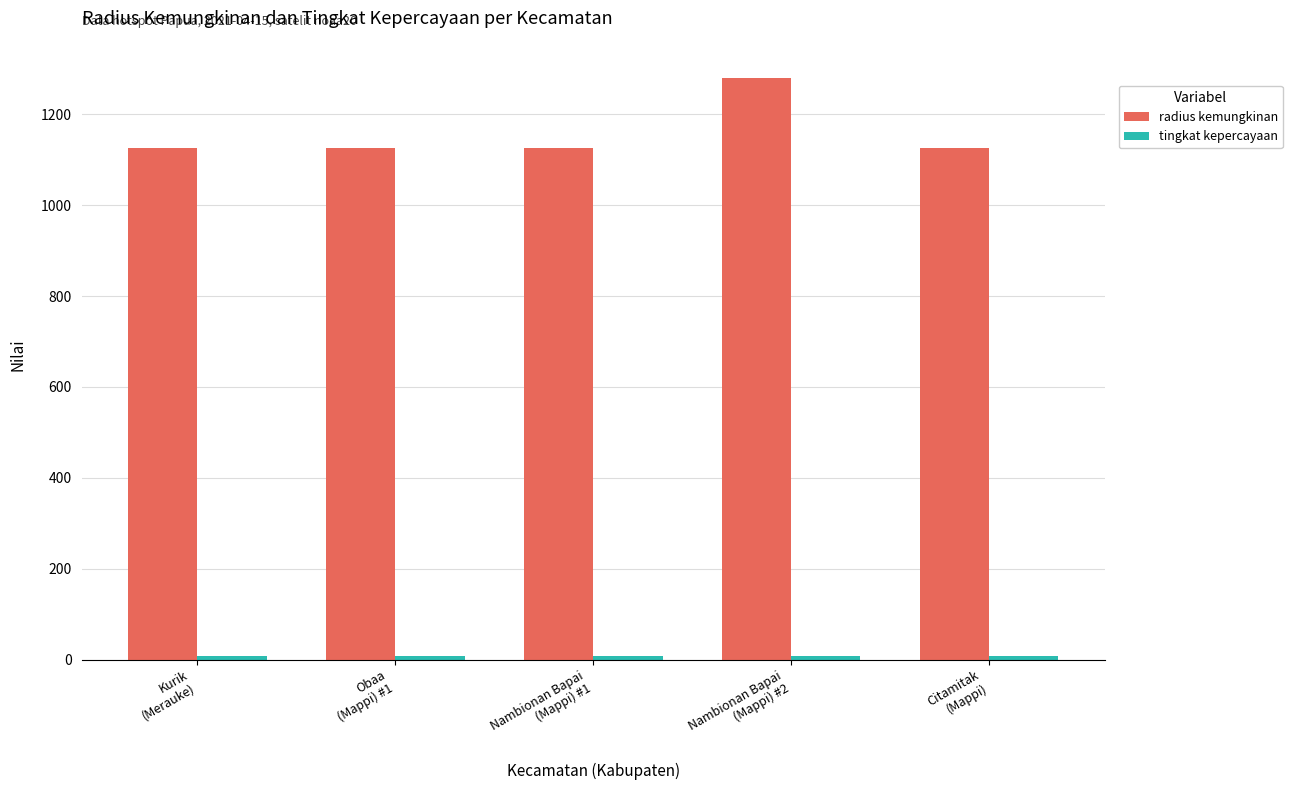

Which series has the widest spread of values?

radius kemungkinan